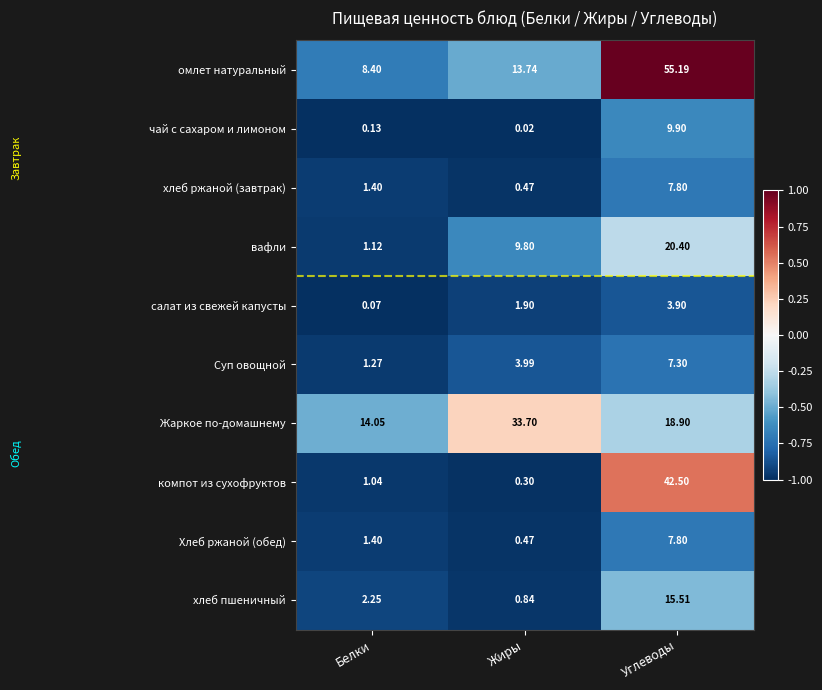

What is the difference between the highest and lowest values at Углеводы?

51.3